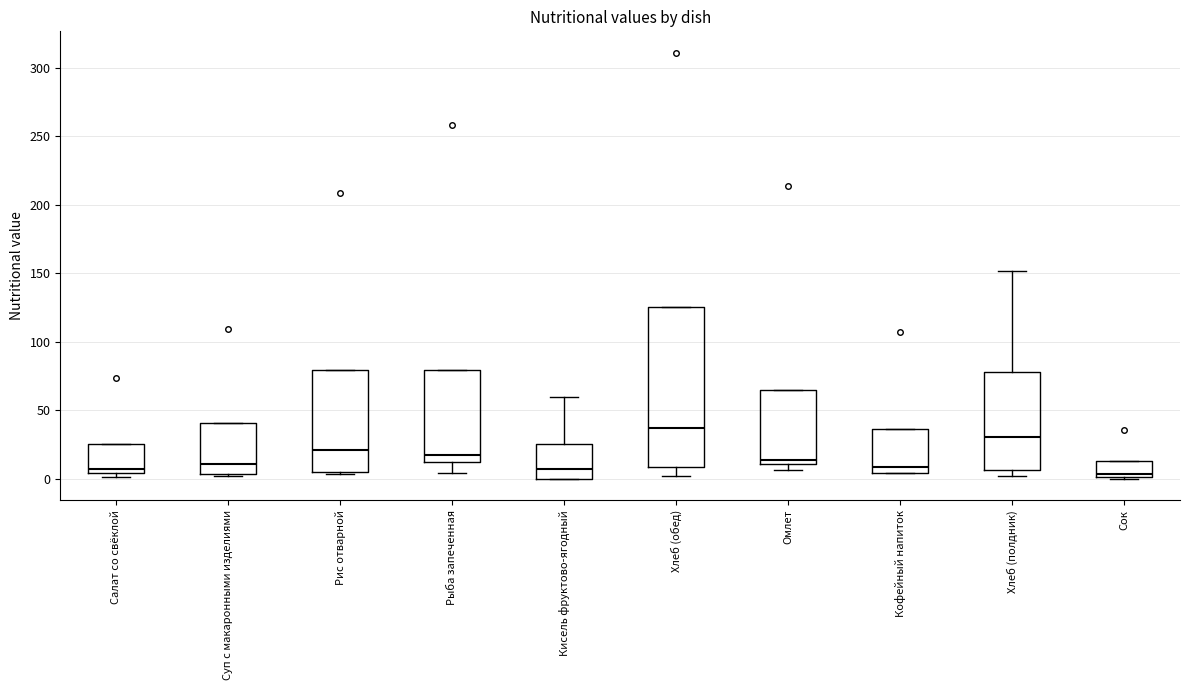

Reading left to right, transcribe this box plot: for each box, give where its median line is, the range the box spans, and where its two whiskers end, as read against the y-axis. The values are not printed on the chart, so give them approximately, as read against the axis.

Салат со свёклой: median 5 (just above the box's lower edge), box 5 to 25, whiskers 0 to 25
Суп с макаронными изделиями: median 10, box 5 to 40, whiskers 0 to 40
Рис отварной: median 20, box 5 to 80, whiskers 5 to 80
Рыба запеченная: median 20, box 10 to 80, whiskers 5 to 80
Кисель фруктово-ягодный: median 5, box 0 to 25, whiskers 0 to 60
Хлеб (обед): median 35, box 10 to 125, whiskers 0 to 125
Омлет: median 15, box 10 to 65, whiskers 5 to 65
Кофейный напиток: median 10, box 5 to 35, whiskers 5 to 35
Хлеб (полдник): median 30, box 5 to 80, whiskers 0 to 150
Сок: median 5, box 0 to 15, whiskers 0 to 15